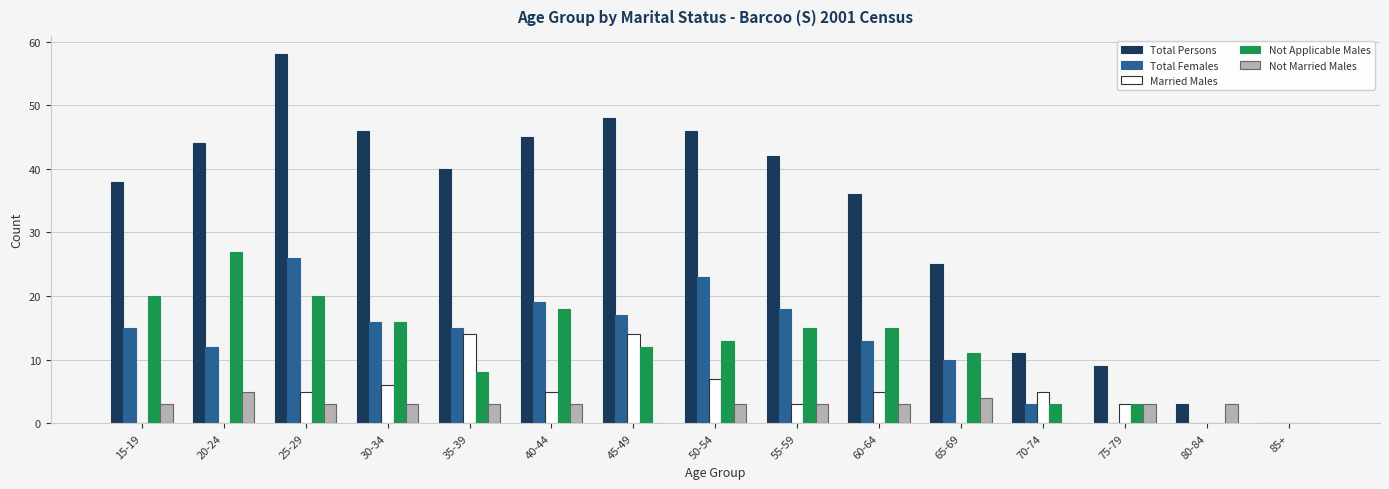

The Not Married Males series shows 3 at 80-84. True or false?

True